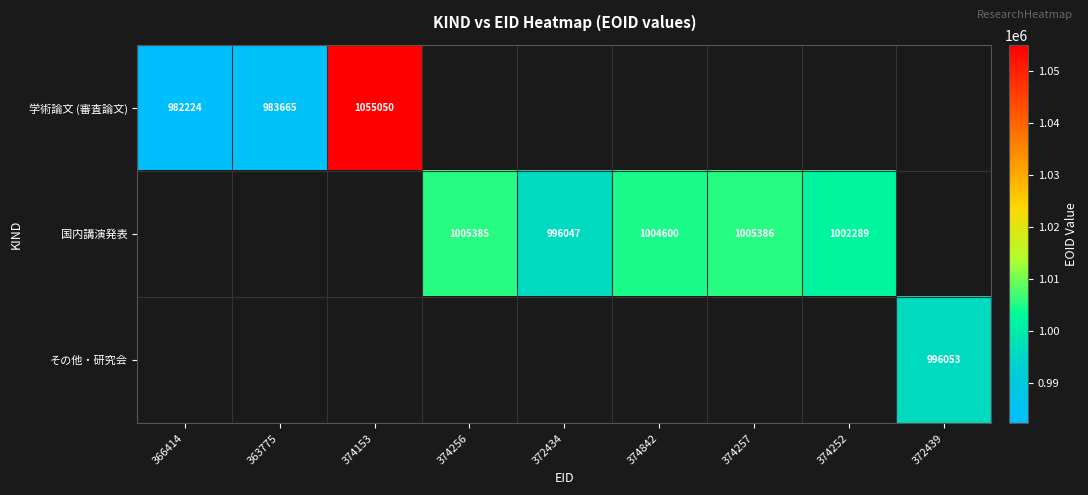

Between 374842 and 374257, which is larger?

374257